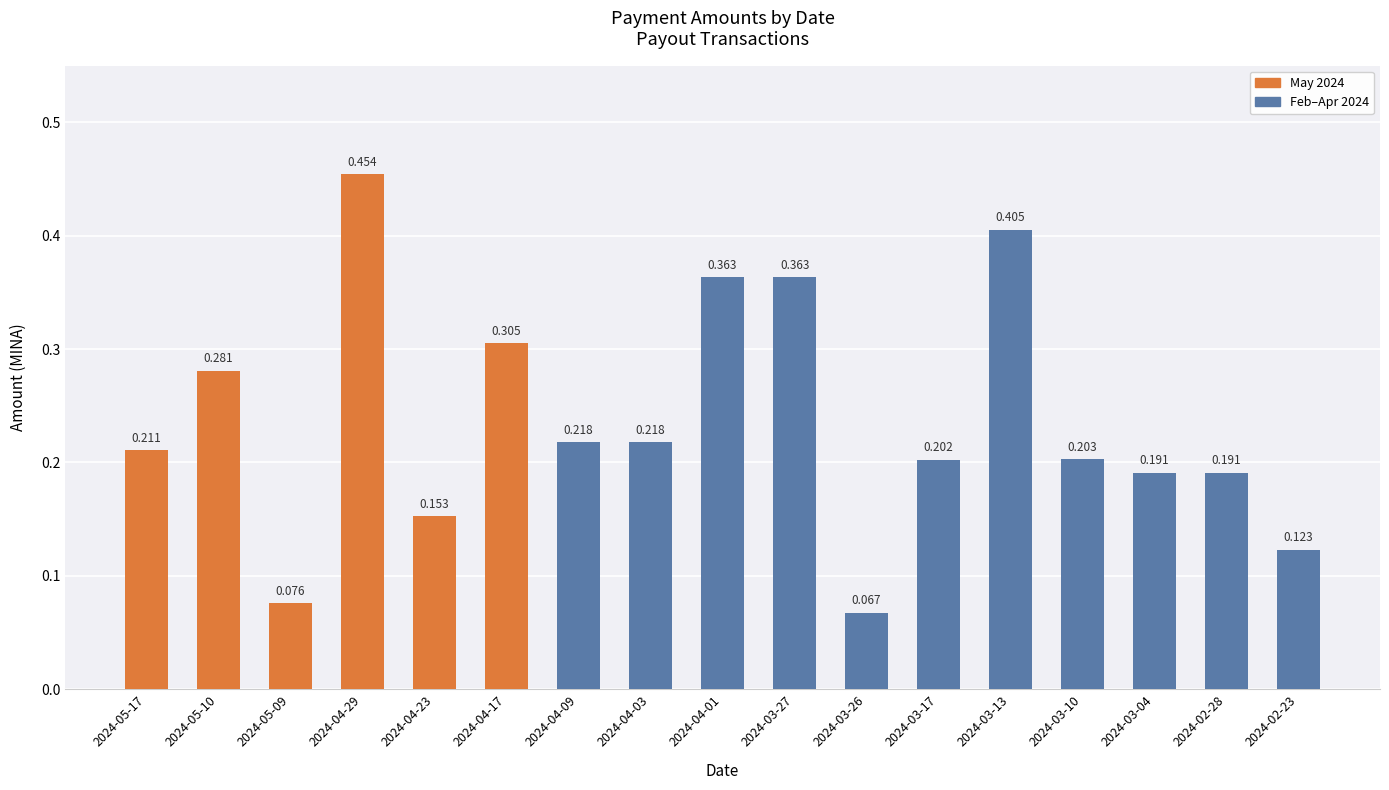

Reading left to right, extract all data points from this chart.

0.2	0.3	0.1	0.5	0.2	0.3	0.2	0.2	0.4	0.4	0.1	0.2	0.4	0.2	0.2	0.2	0.1